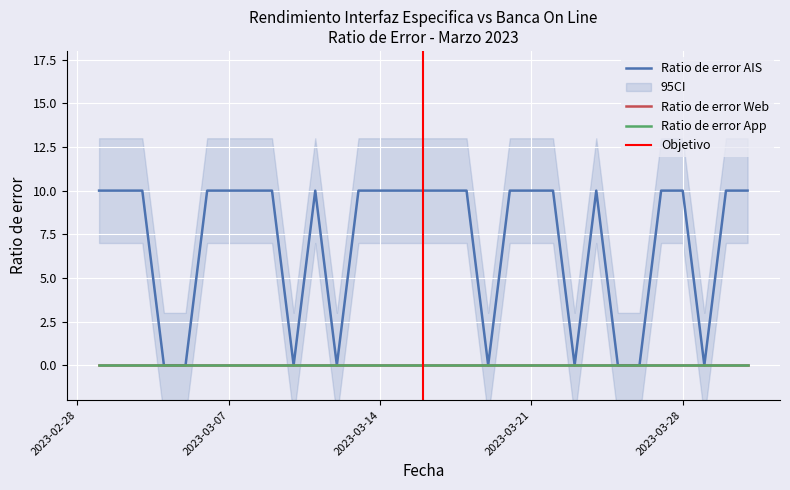

Reading right to left, extract all data points from this chart.

Ratio de error AIS: 10	10	0	10	10	0	0	10	0	10	10	10	0	10	10	10	10	10	10	0	10	0	10	10	10	10	0	0	10	10	10
Ratio de error Web: 0	0	0	0	0	0	0	0	0	0	0	0	0	0	0	0	0	0	0	0	0	0	0	0	0	0	0	0	0	0	0
Ratio de error App: 0	0	0	0	0	0	0	0	0	0	0	0	0	0	0	0	0	0	0	0	0	0	0	0	0	0	0	0	0	0	0